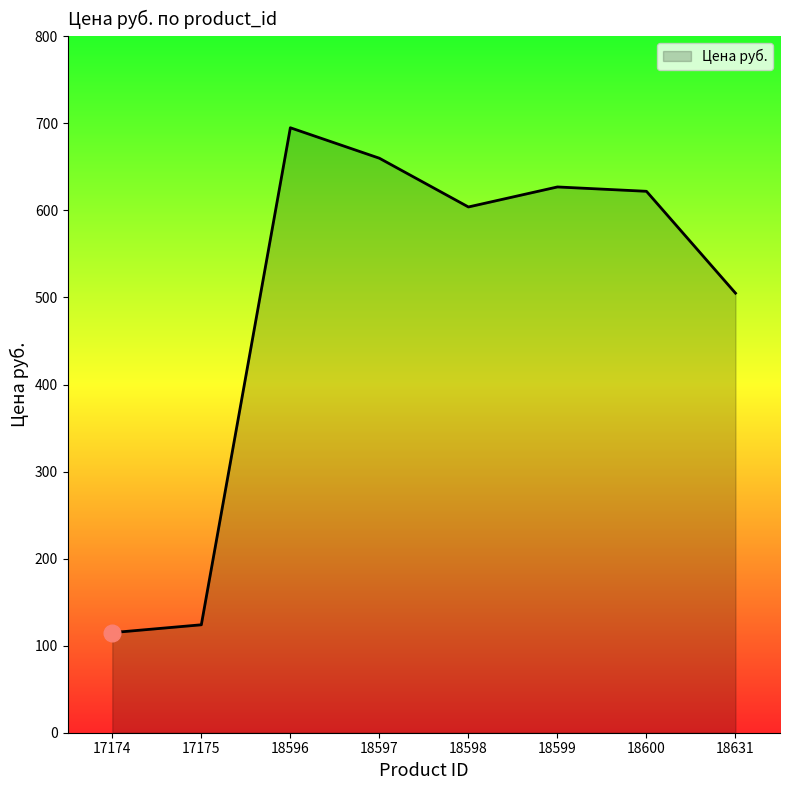

What is the sum of all values?

3952